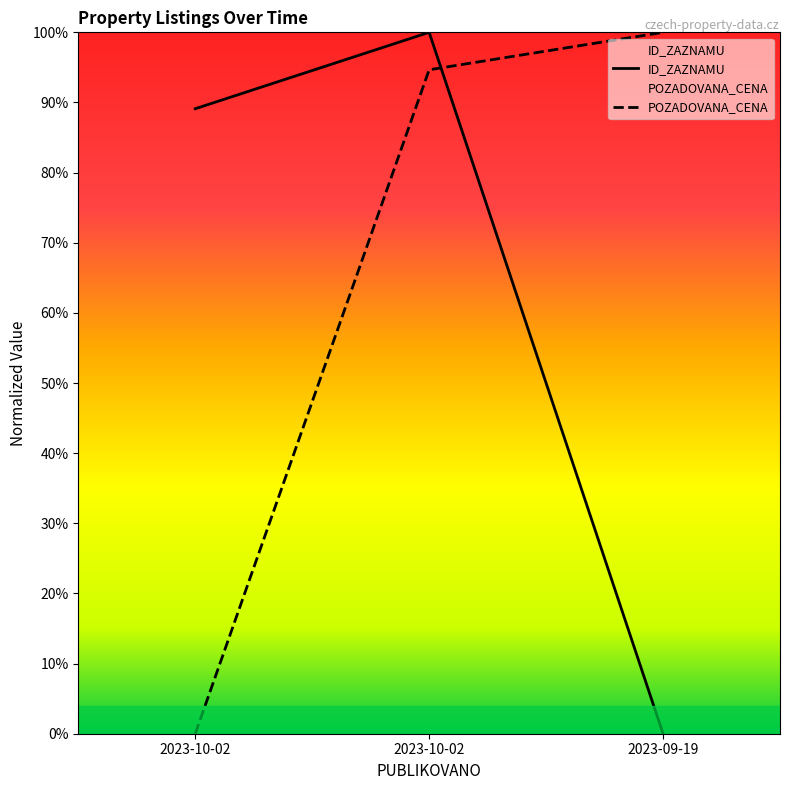

What is the difference between the maximum and second lowest values in the ID_ZAZNAMU series?

0.1